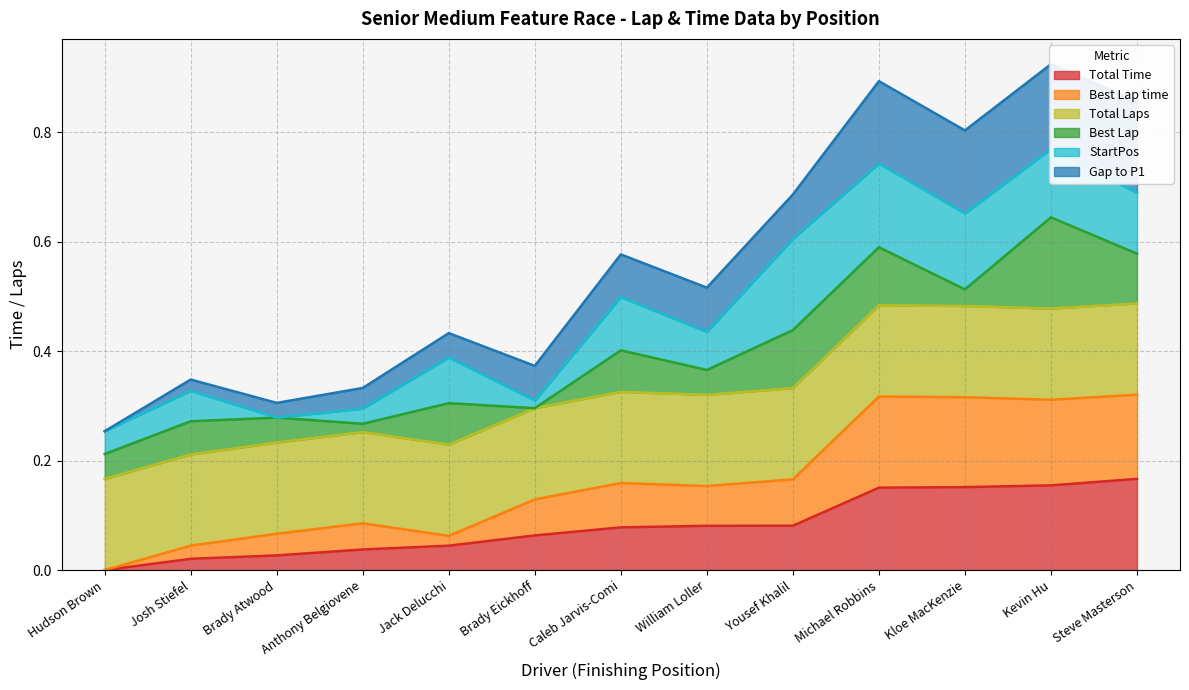

True or false: Total Time and Gap to P1 cross at least once.

False